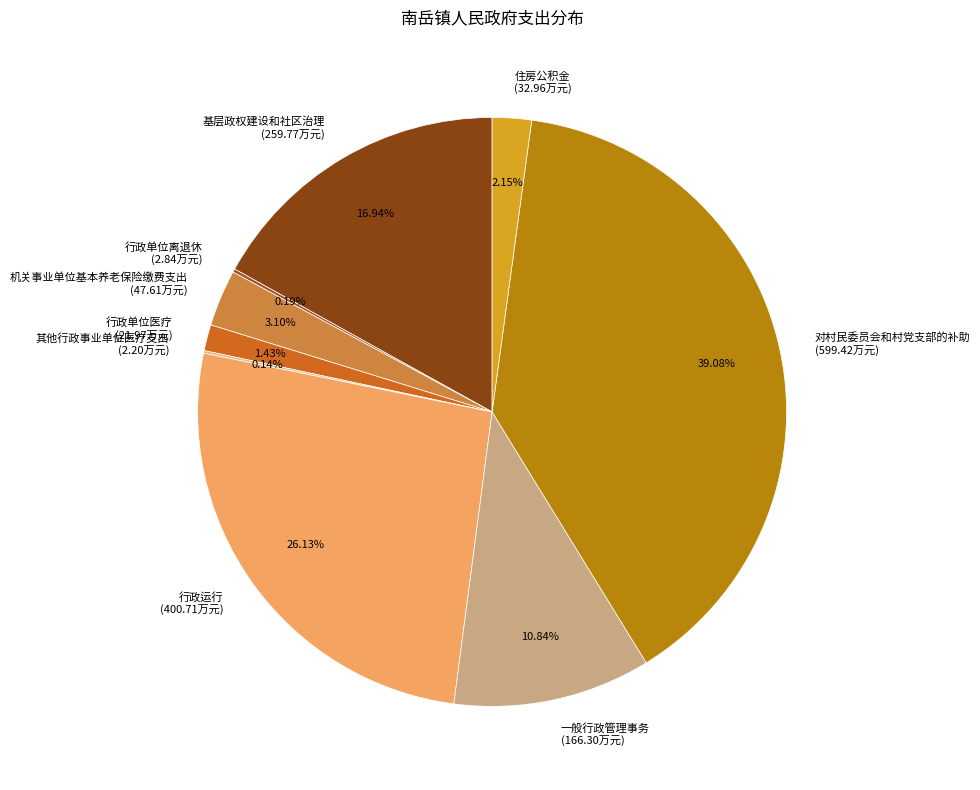

To the nearest percent, what is the combined percentage of 一般行政管理事务 and 机关事业单位基本养老保险缴费支出?

14%